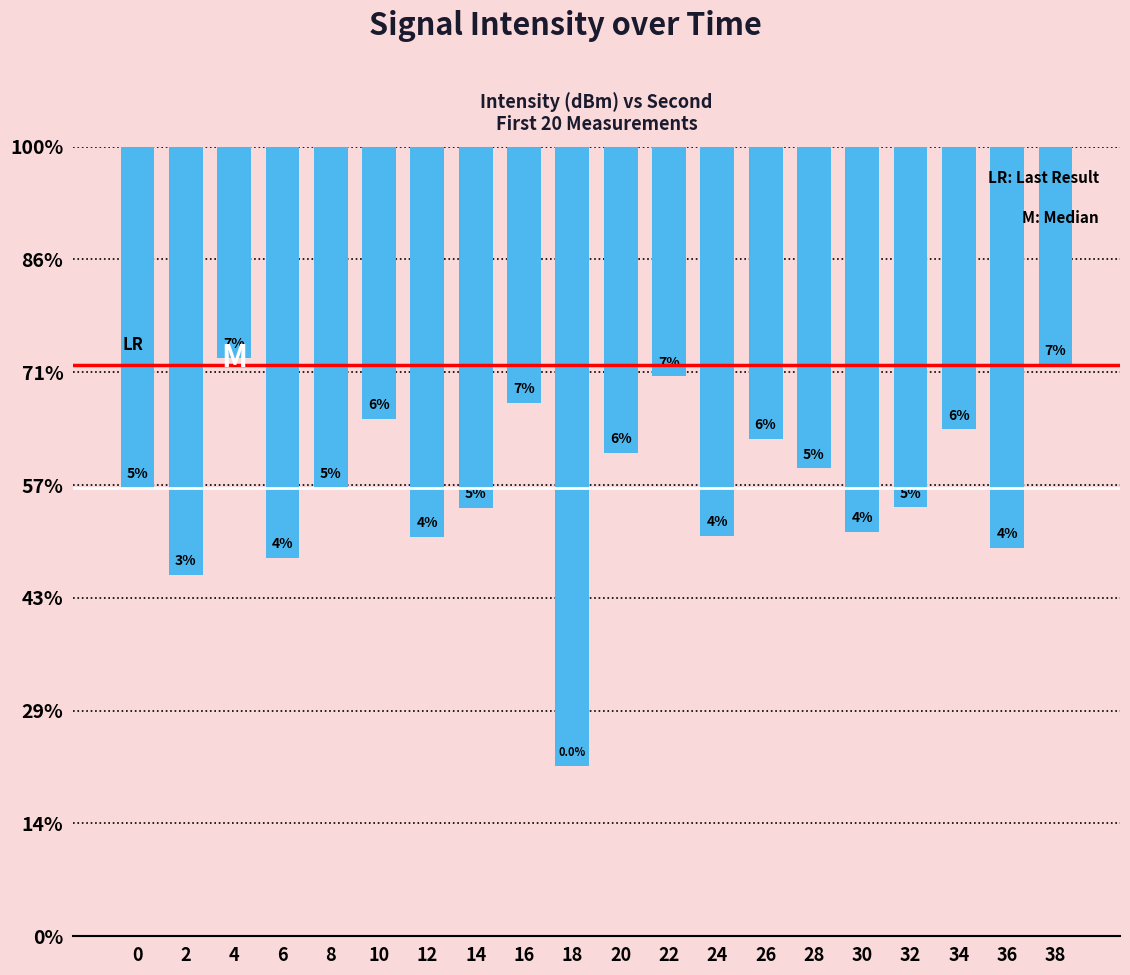

What is the value of the 17th bar from the left?

-126.0